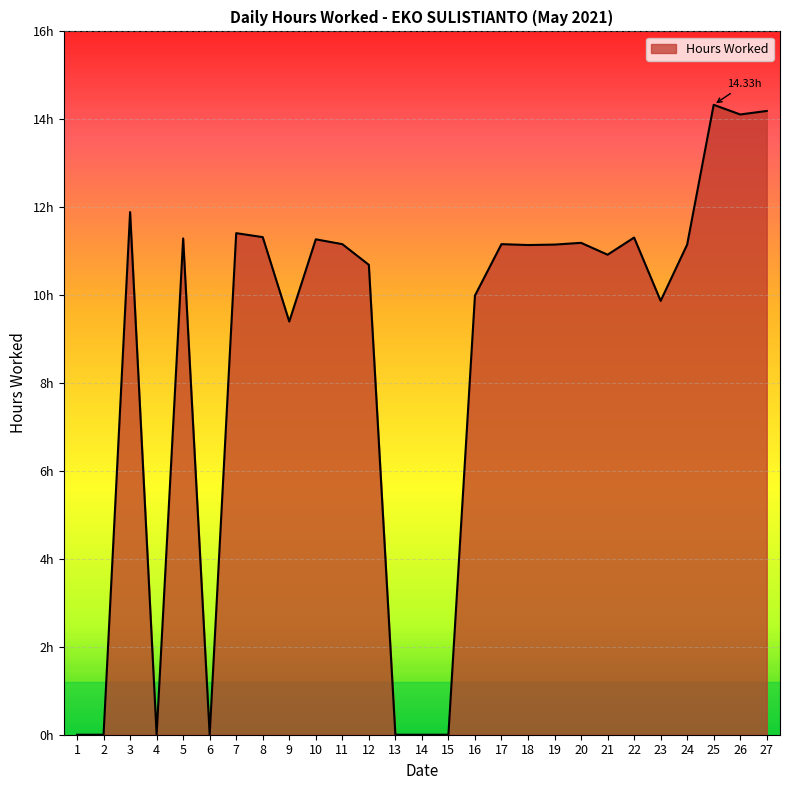

Reading left to right, transcribe all the data shown in this chart.

1=0.0	2=0.0	3=11.9	4=0.0	5=11.3	6=0.0	7=11.4	8=11.3	9=9.4	10=11.3	11=11.2	12=10.7	13=0.0	14=0.0	15=0.0	16=10.0	17=11.2	18=11.1	19=11.2	20=11.2	21=10.9	22=11.3	23=9.9	24=11.2	25=14.3	26=14.1	27=14.2